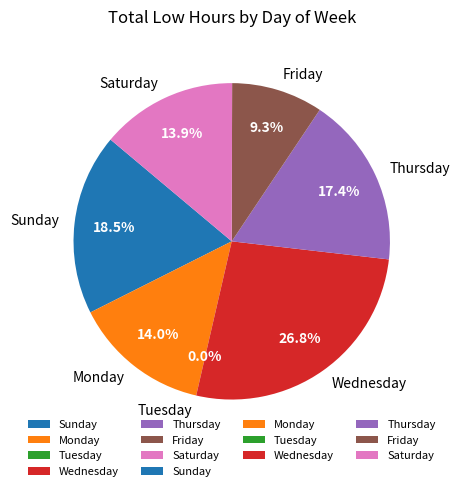

The 20-Wed slice represents 1% of the pie. True or false?

False